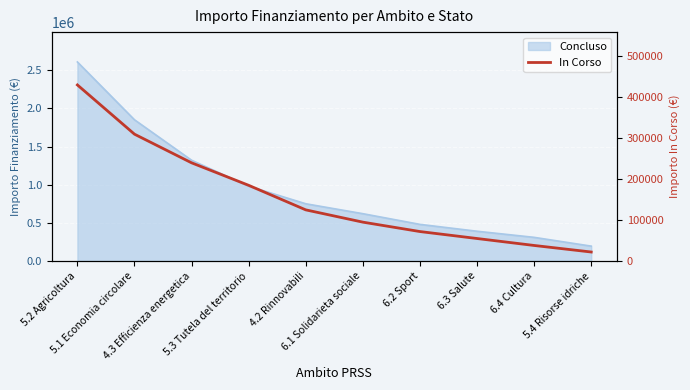

Which category has the lowest value across all series?

5.4 Risorse idriche